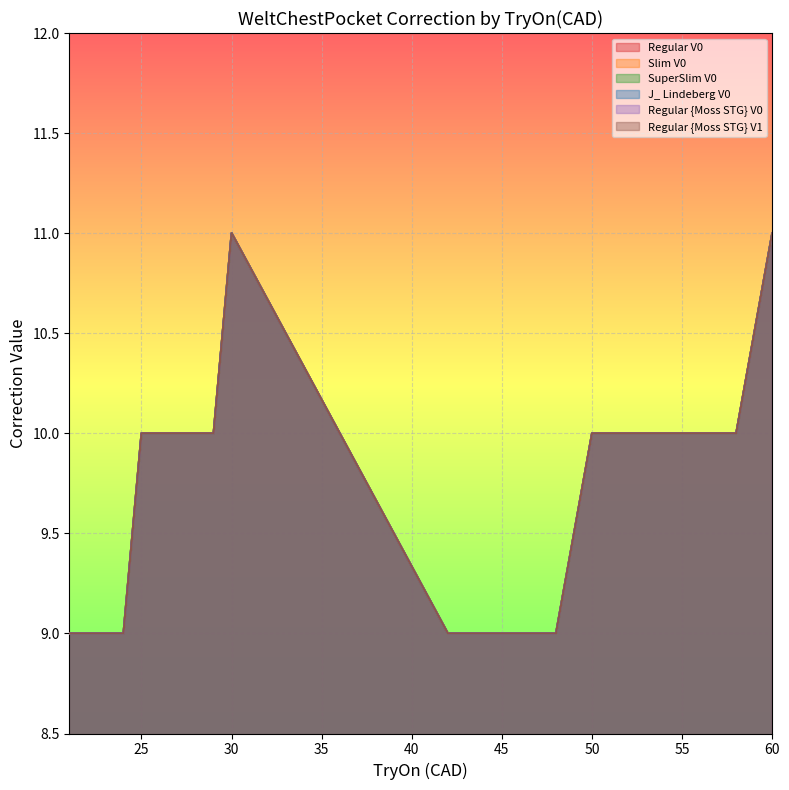

True or false: Slim V0 and Regular {Moss STG} V0 intersect in this chart.

False